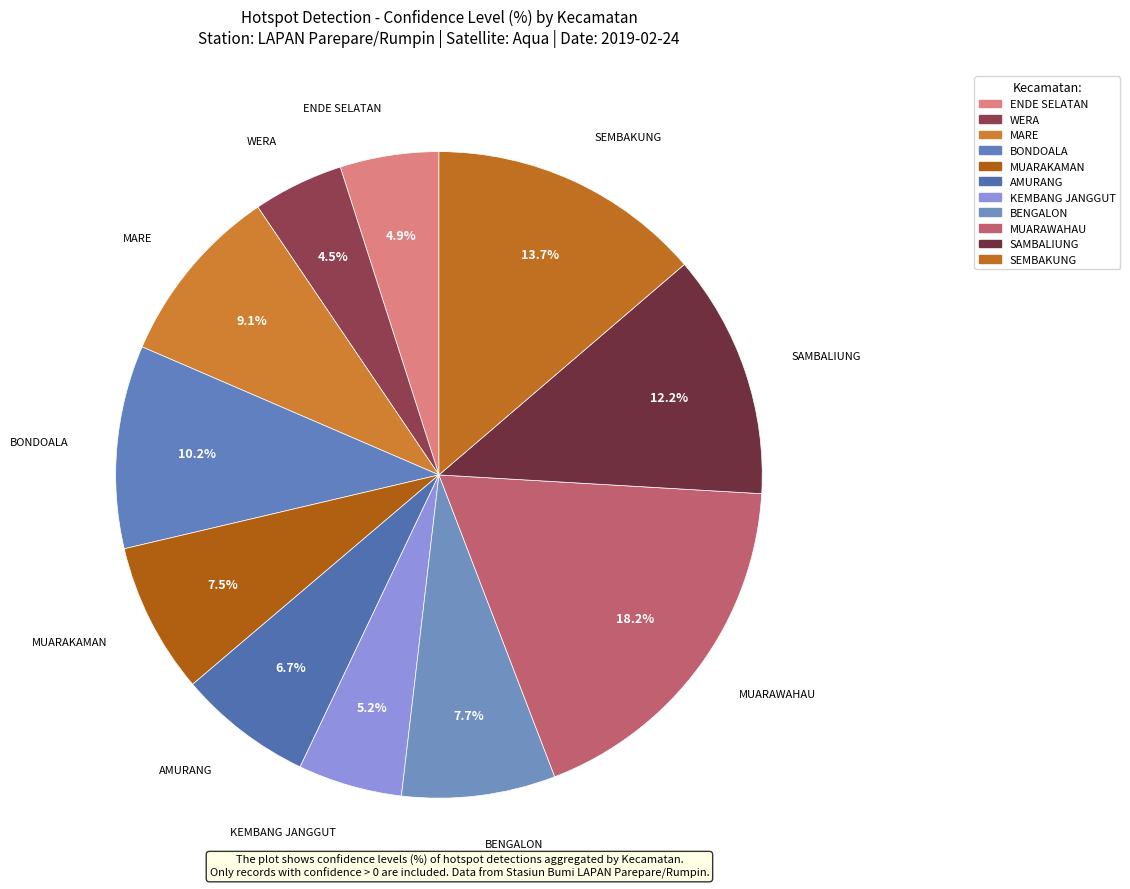

How many slices are in this pie chart?

11